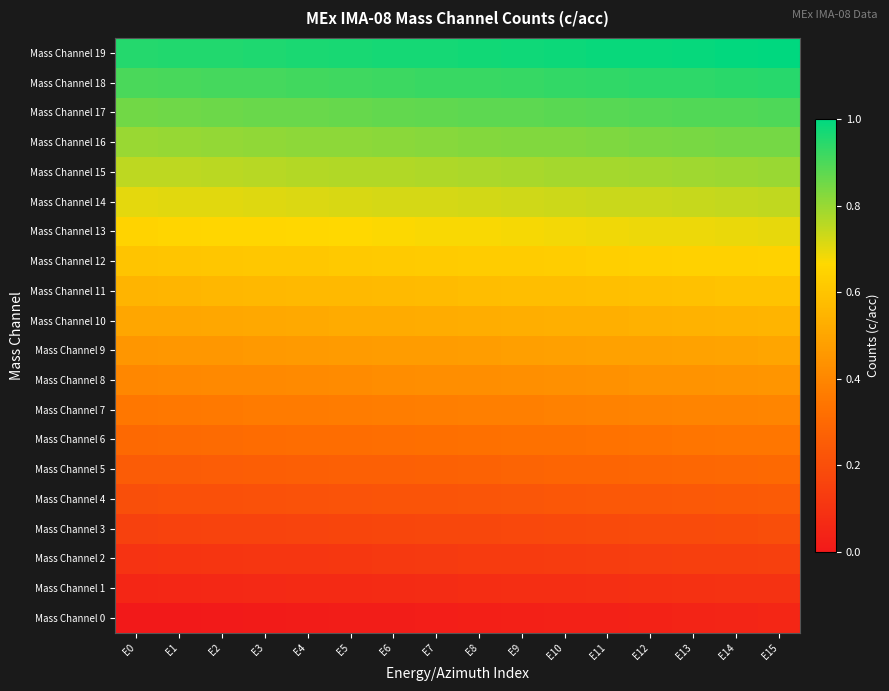

What is the maximum value shown in the chart?

1.0